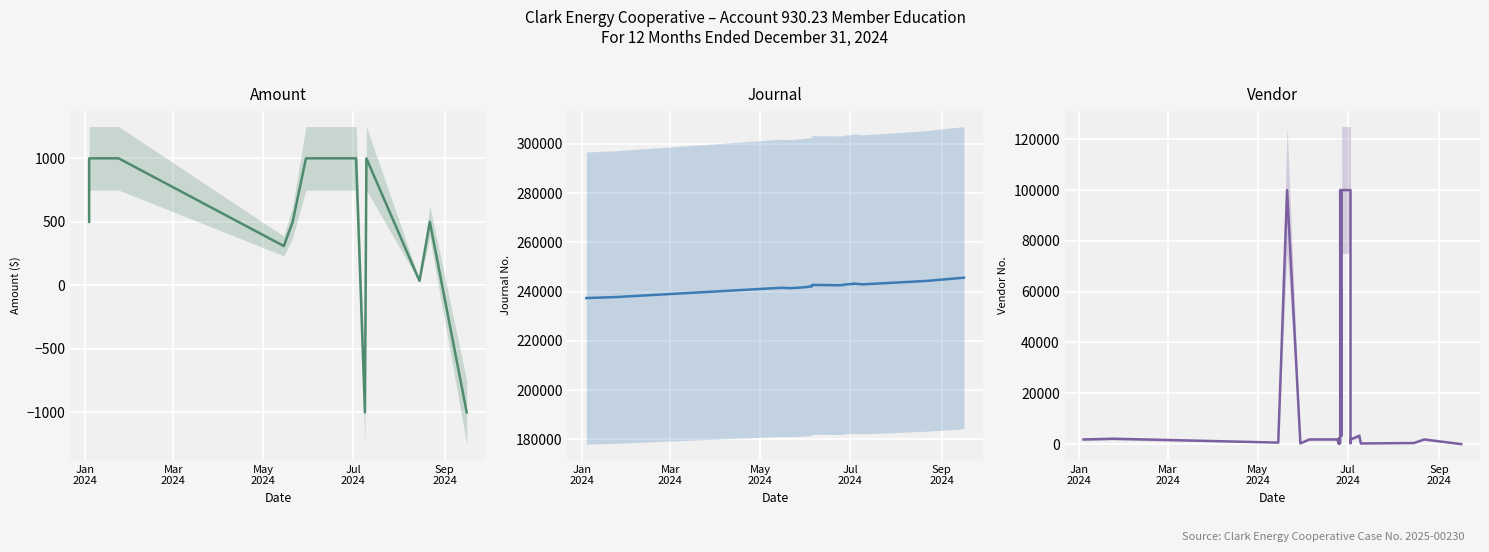

Does the chart display data point markers on the line(s)?

No